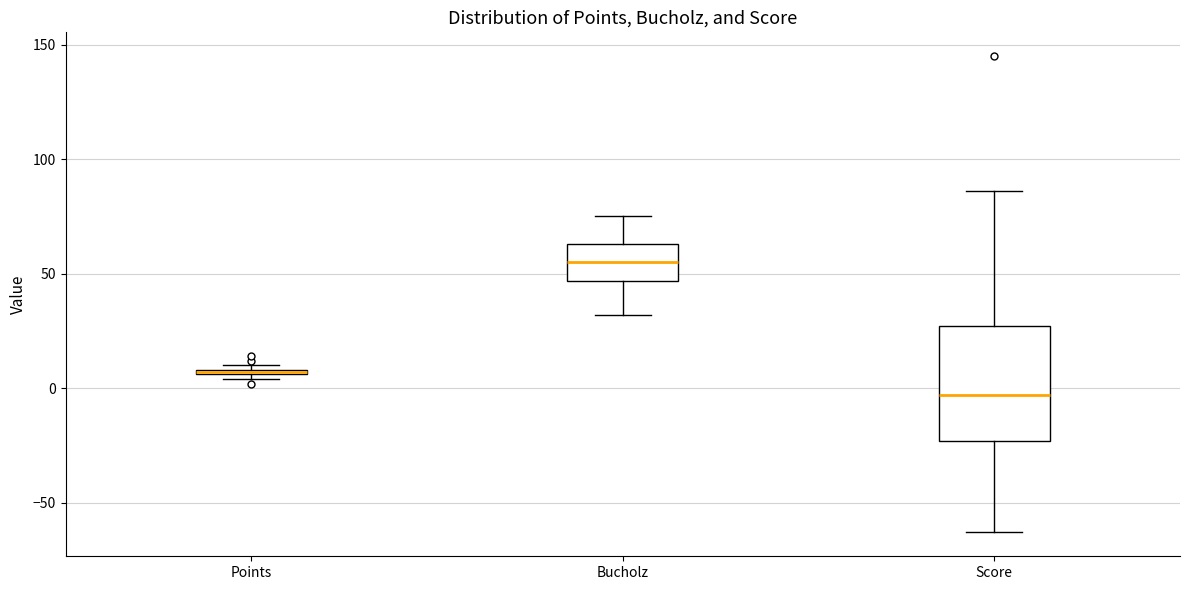

Which box has the lowest median line?

Score